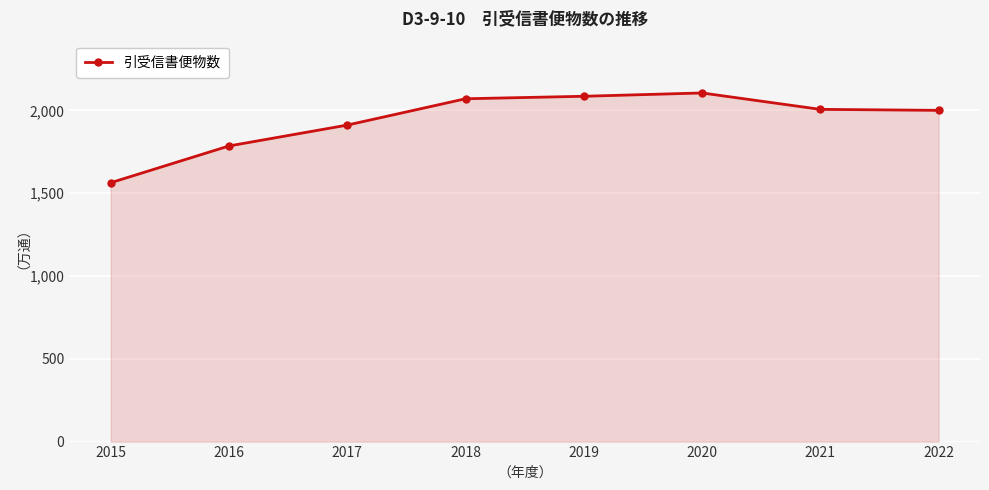

How many data points does each series have?

8